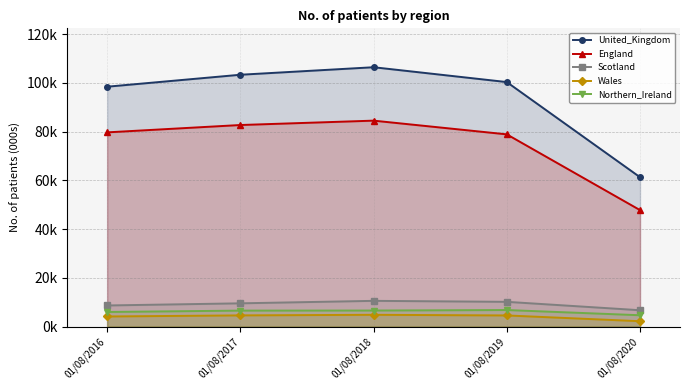

Reading left to right, extract all data points from this chart.

United_Kingdom: 01/08/2016=98386	01/08/2017=103293	01/08/2018=106376	01/08/2019=100287	01/08/2020=61255
England: 01/08/2016=79655	01/08/2017=82670	01/08/2018=84466	01/08/2019=78838	01/08/2020=47756
Scotland: 01/08/2016=8641	01/08/2017=9518	01/08/2018=10536	01/08/2019=10134	01/08/2020=6688
Wales: 01/08/2016=4122	01/08/2017=4572	01/08/2018=4811	01/08/2019=4546	01/08/2020=2178
Northern_Ireland: 01/08/2016=5968	01/08/2017=6533	01/08/2018=6563	01/08/2019=6769	01/08/2020=4630